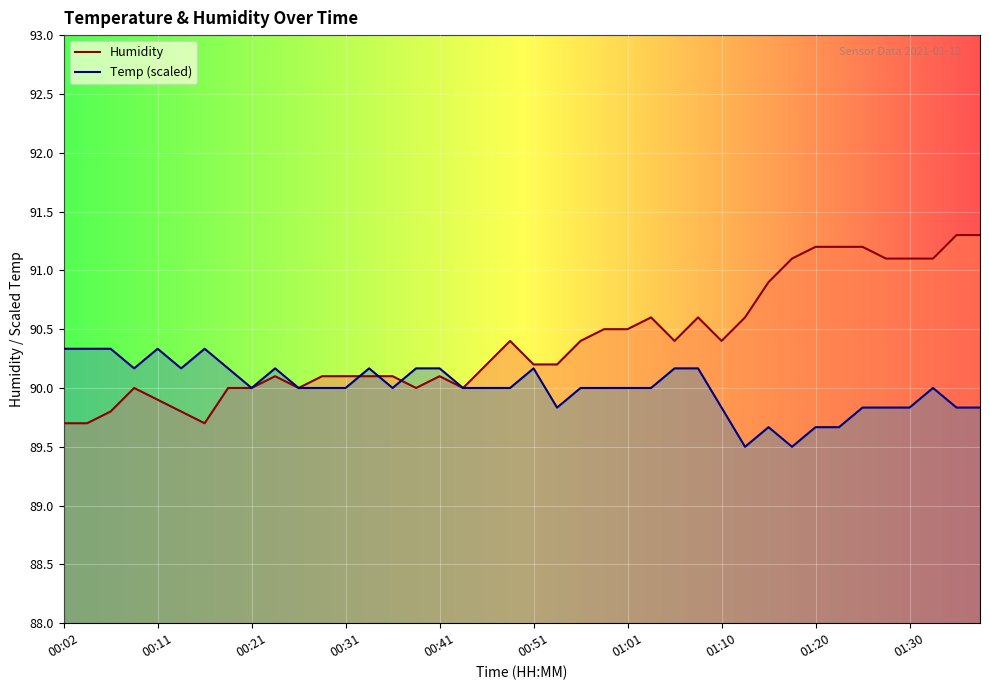

What is the label of the 24th point from the right?

00:41